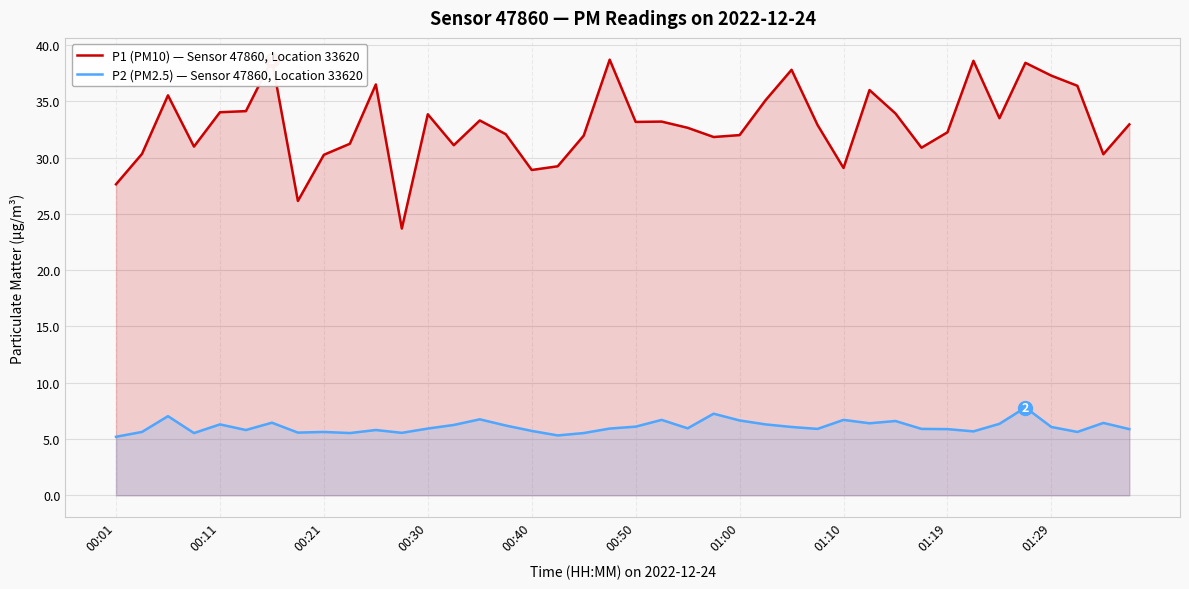

True or false: P1 (PM10) — Sensor 47860, Location 33620 has a value of 12.0 at 30.

False